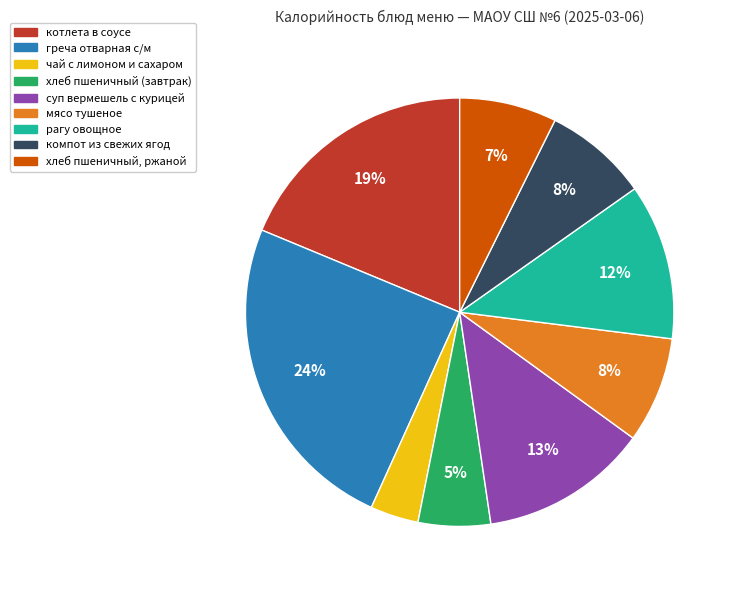

What is the smallest slice in the pie chart?

чай с лимоном и сахаром